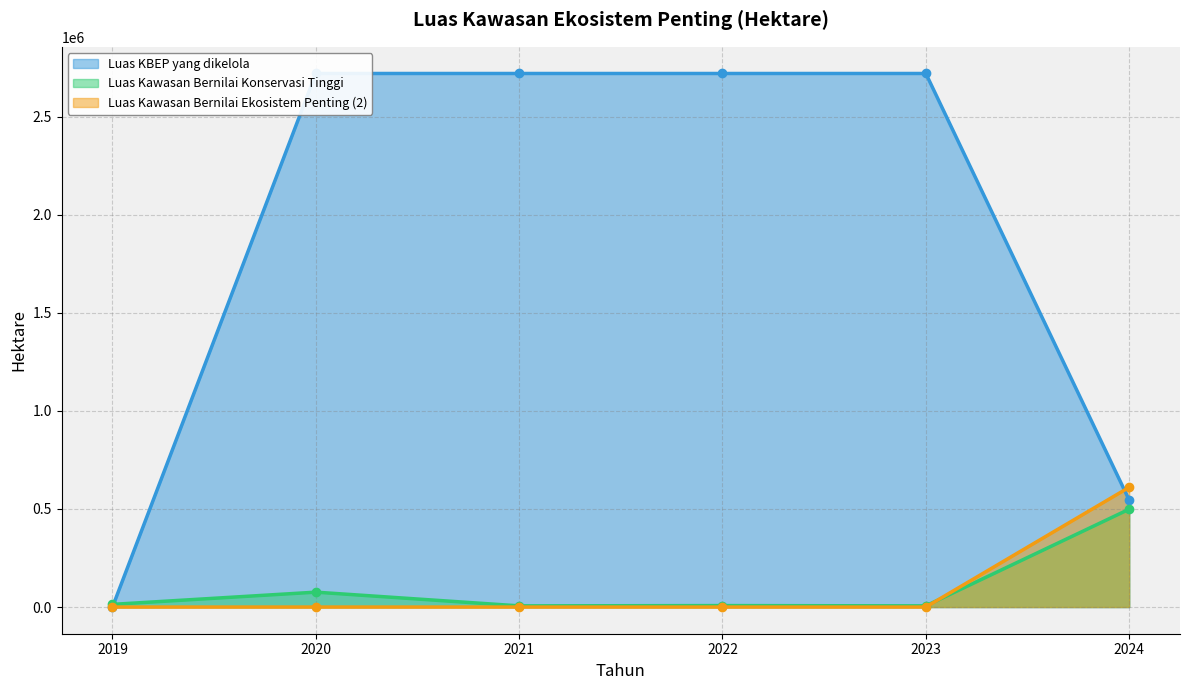

True or false: Luas Kawasan Bernilai Konservasi Tinggi and Luas Kawasan Bernilai Ekosistem Penting (2) intersect in this chart.

True